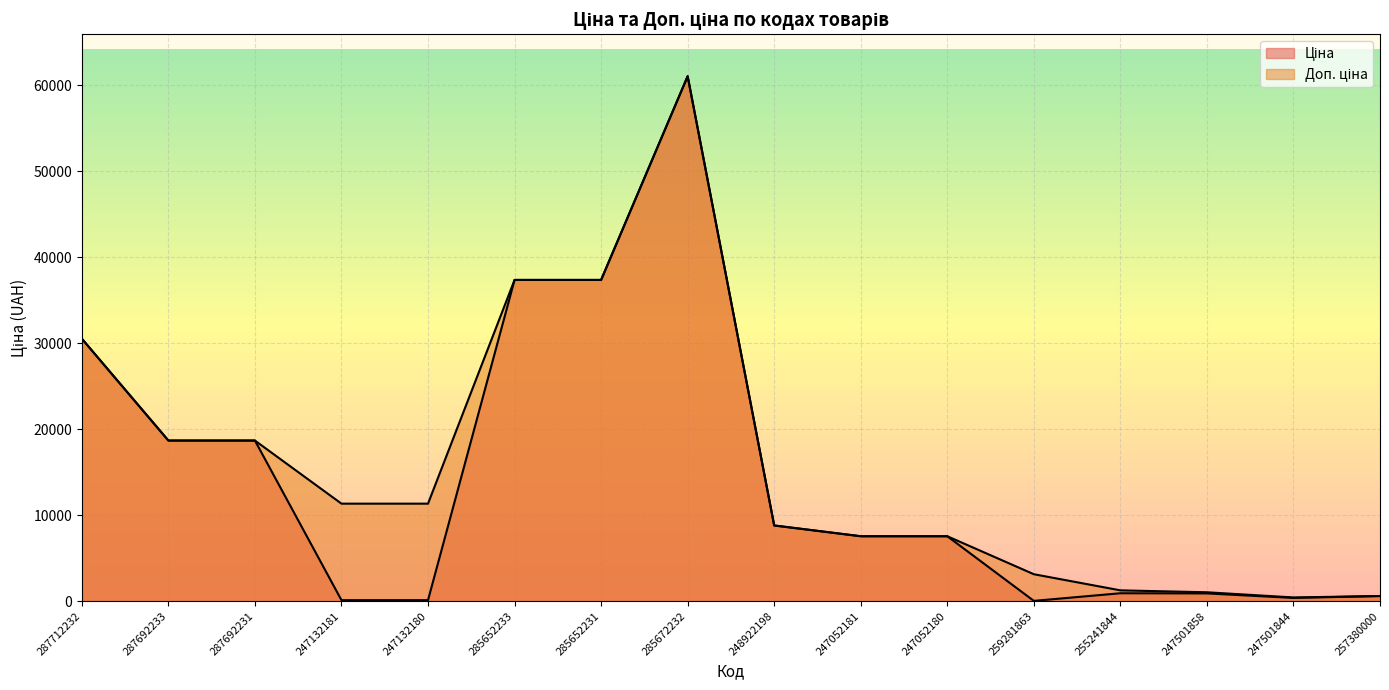

Which has a higher value, 247132180 or 287692231?

287692231